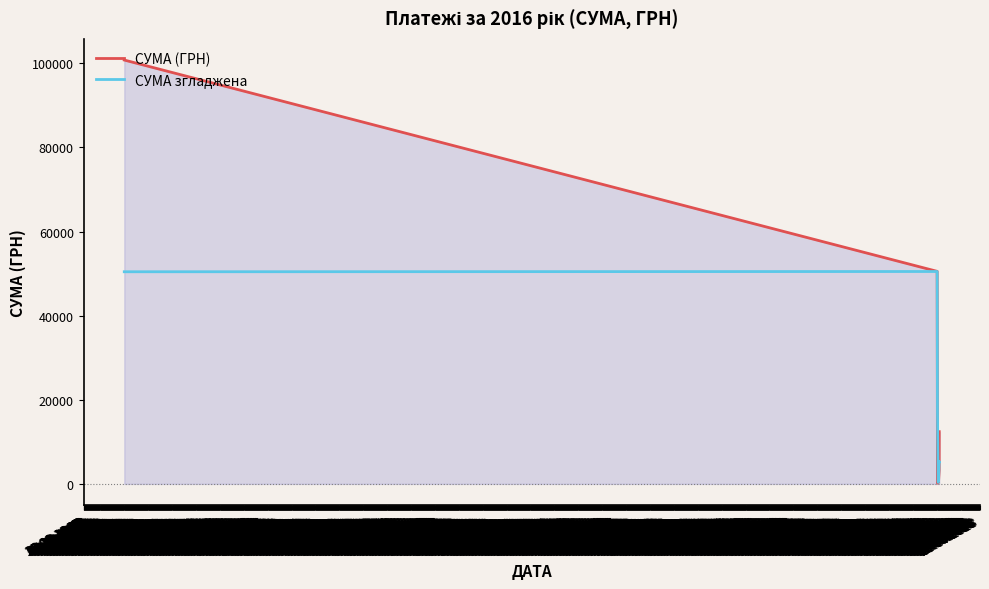

How many series are shown in this chart?

2